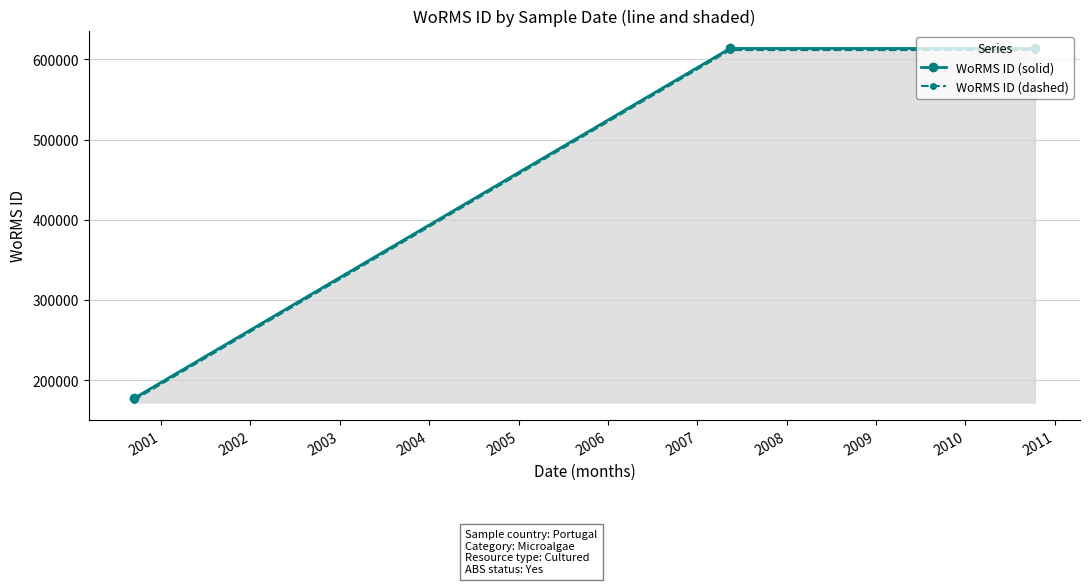

What is the greatest value displayed?

613596